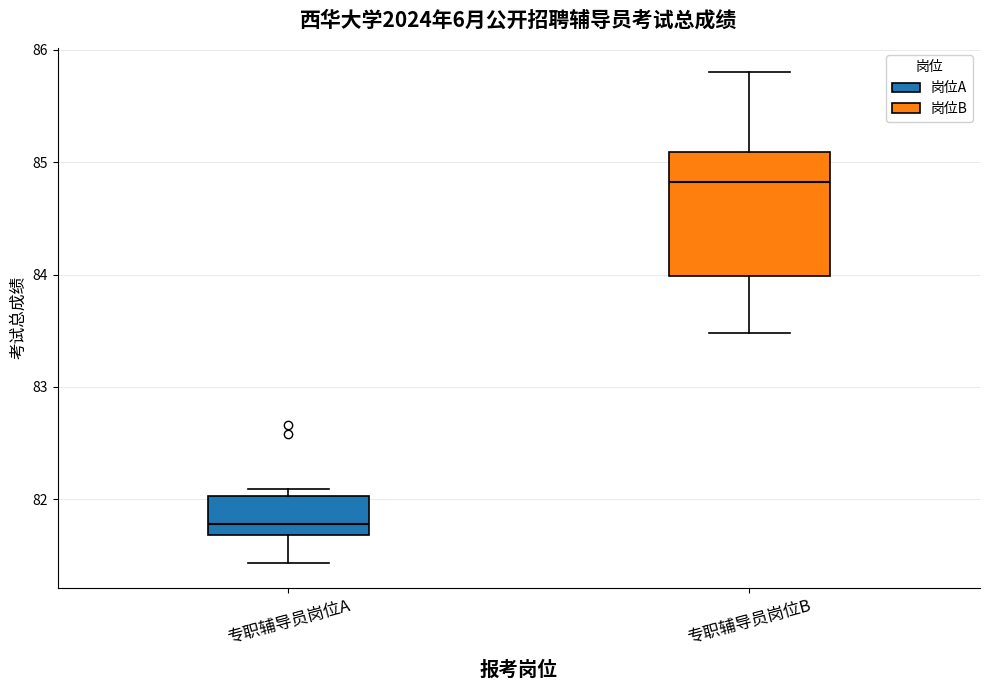

Which box's median line is the highest?

专职辅导员岗位B